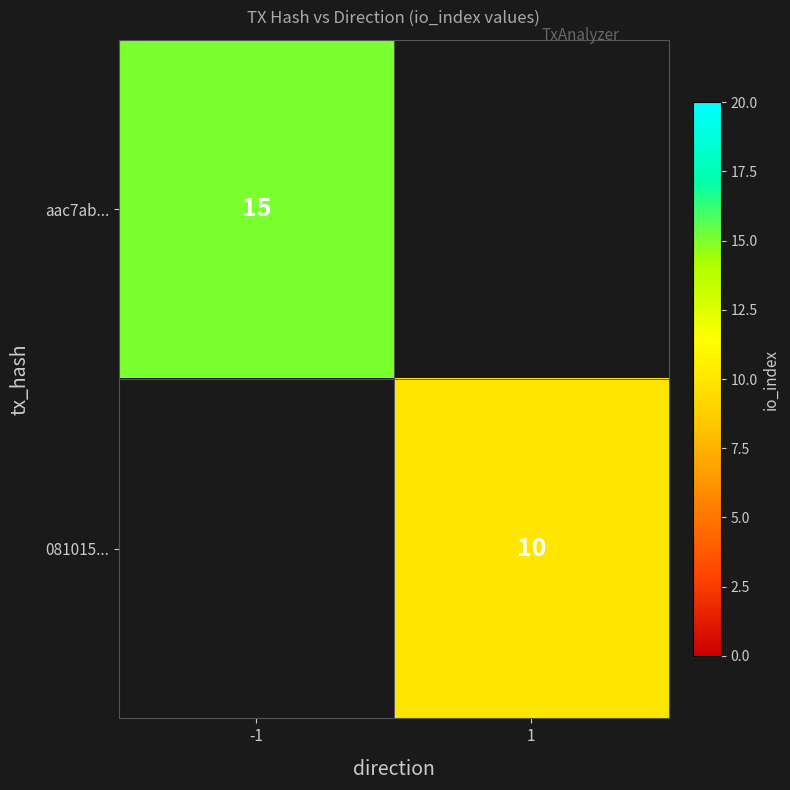

What is the greatest value displayed?

15.0